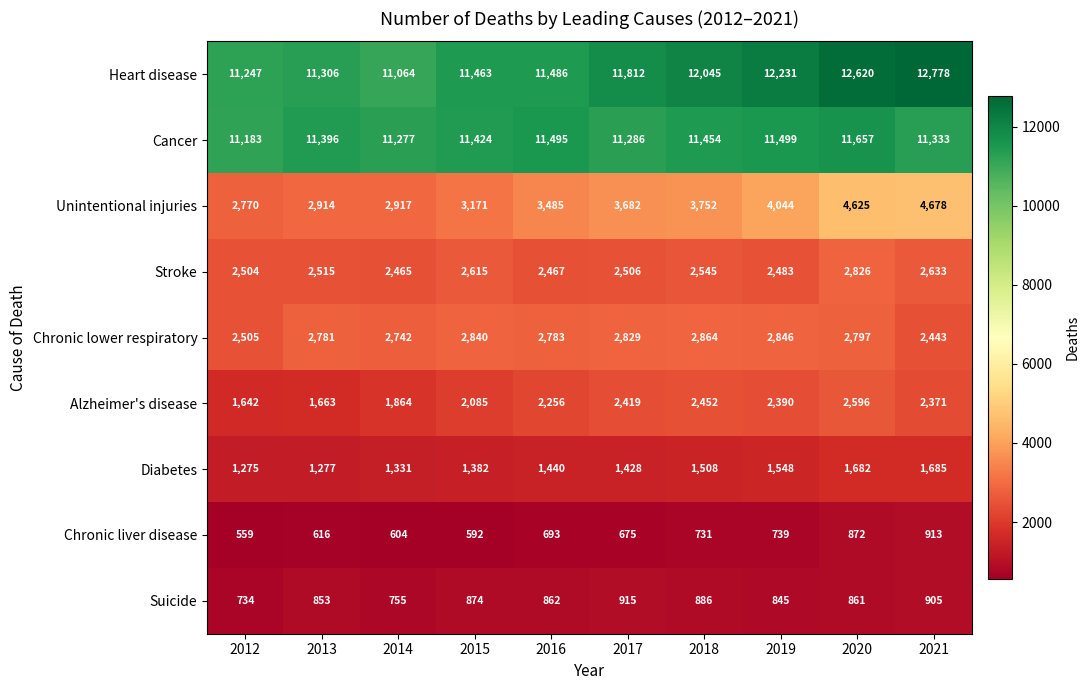

Which series has the largest total across all categories?

Heart disease